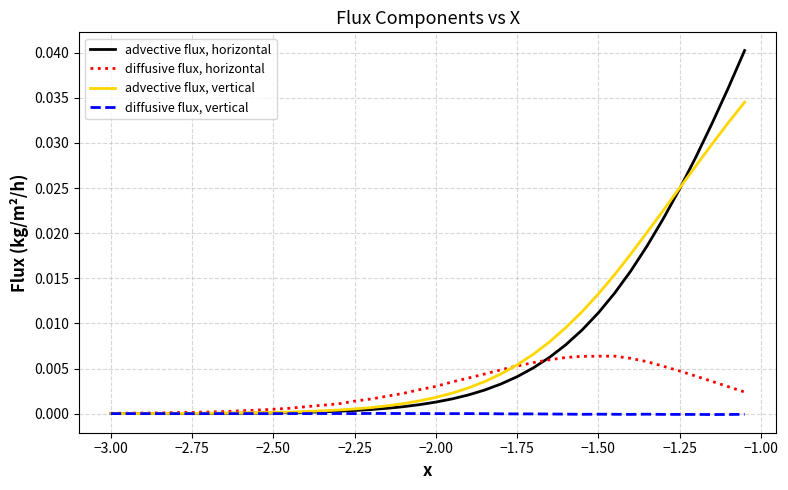

Which series has the largest range (max minus min)?

advective flux, horizontal